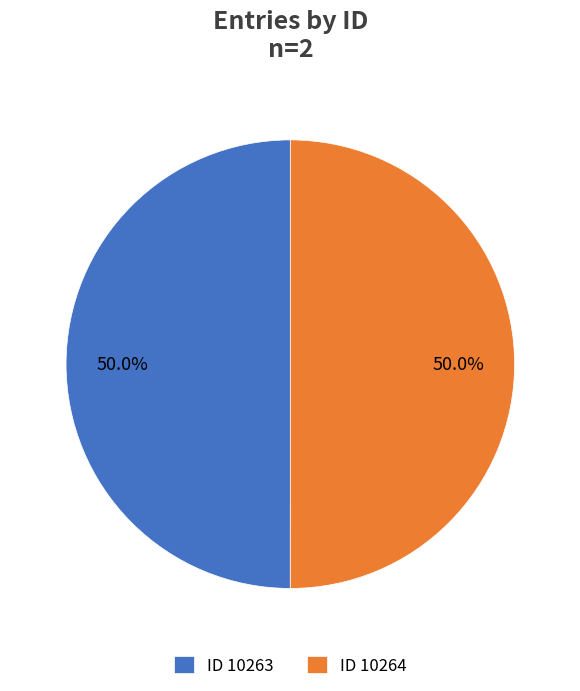

Approximately how many times larger is the value at ID 10263 compared to ID 10264?

1.0